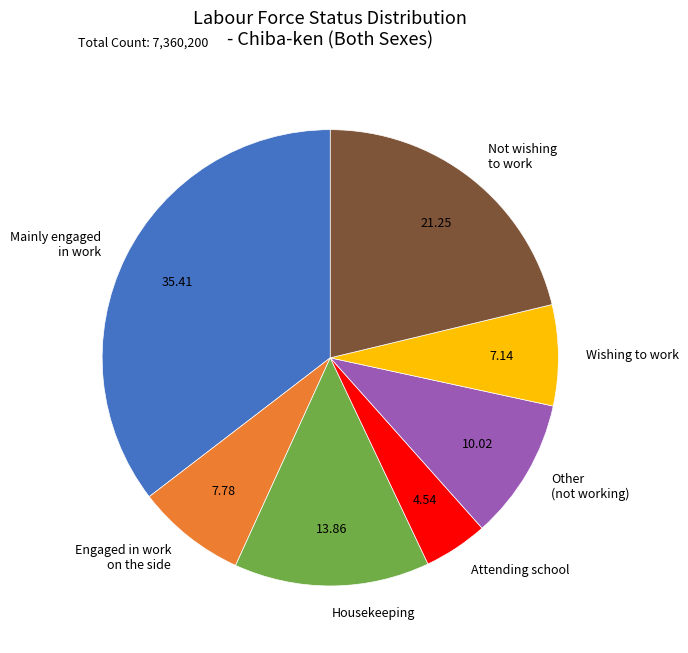

Does Mainly engaged in work represent more than half of the total?

No